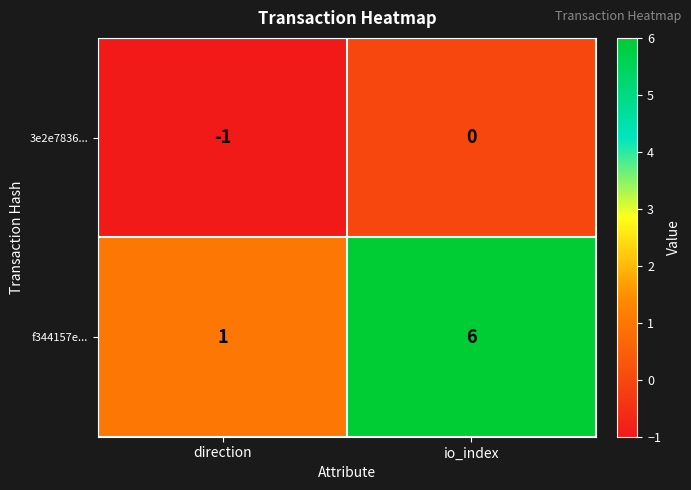

What is the total value across all series at io_index?

6